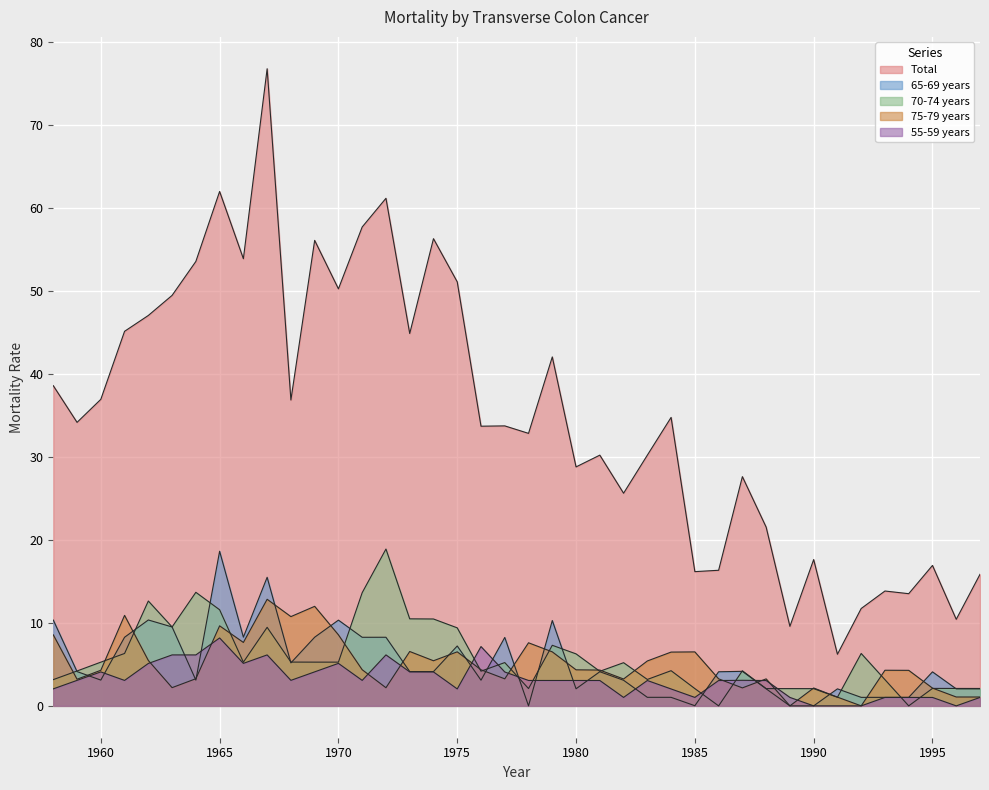

Which series has the largest total across all categories?

Total